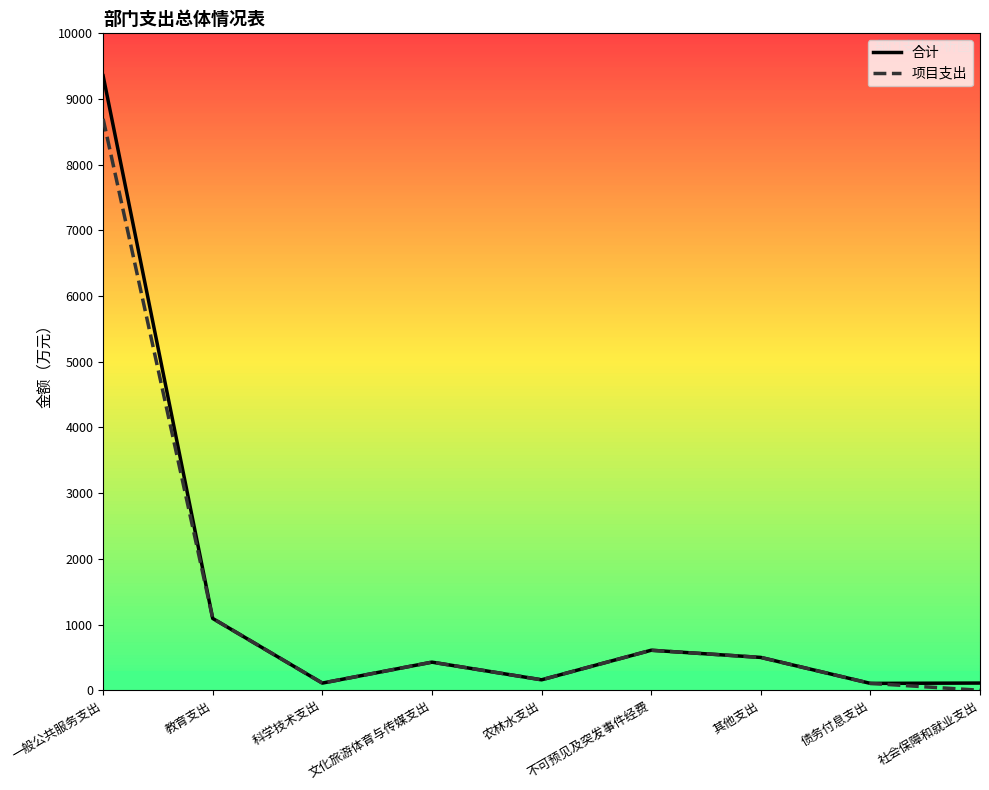

Is the value of 项目支出 at 一般公共服务支出 greater than the value of 合计 at 文化旅游体育与传媒支出?

Yes